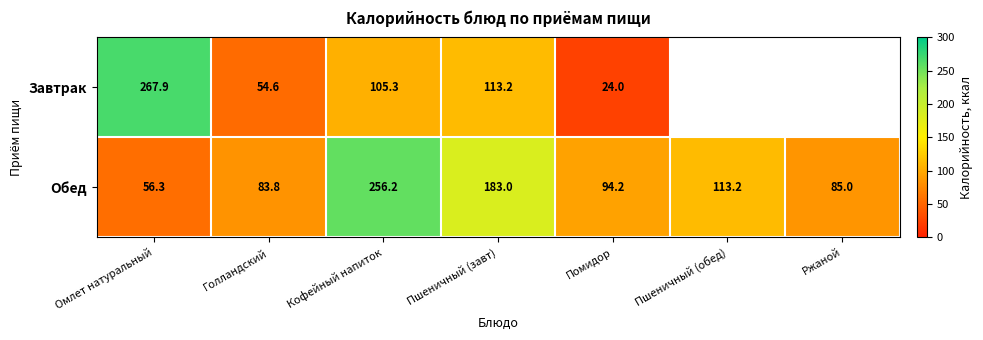

What is the sum of all Обед values?

871.7